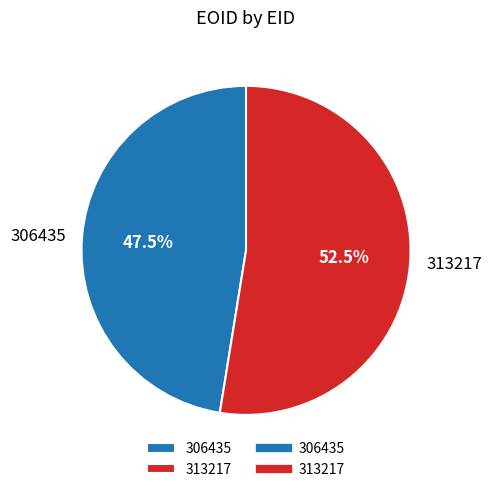

Rank the categories by value from lowest to highest.

306435, 313217